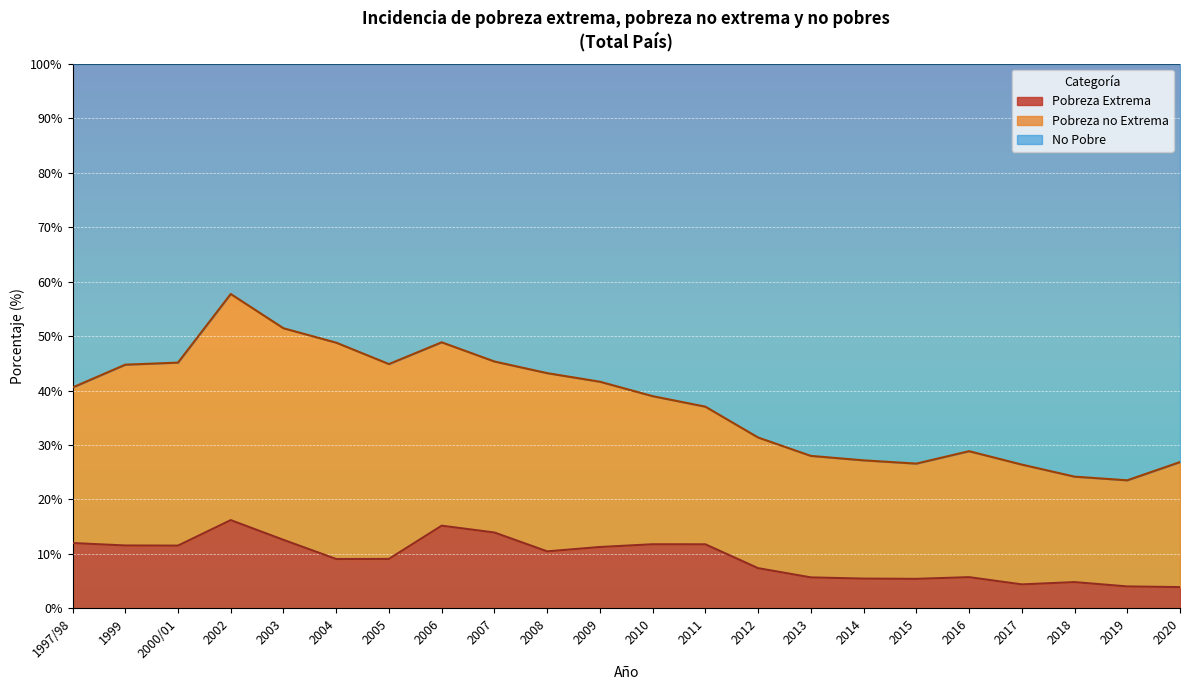

What is the minimum value for Pobreza Extrema?

3.9